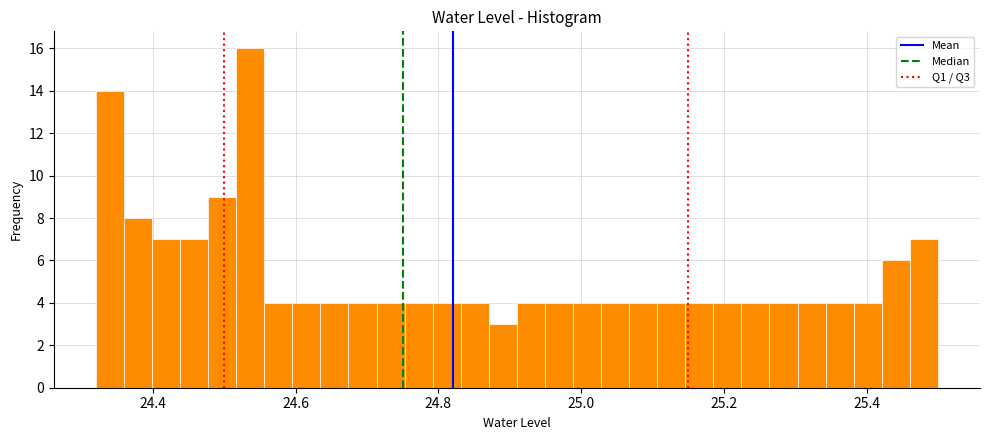

Around what value on the x-axis is the tallest bar? Give the approximate position of its centre, as read against the axis.

24.54